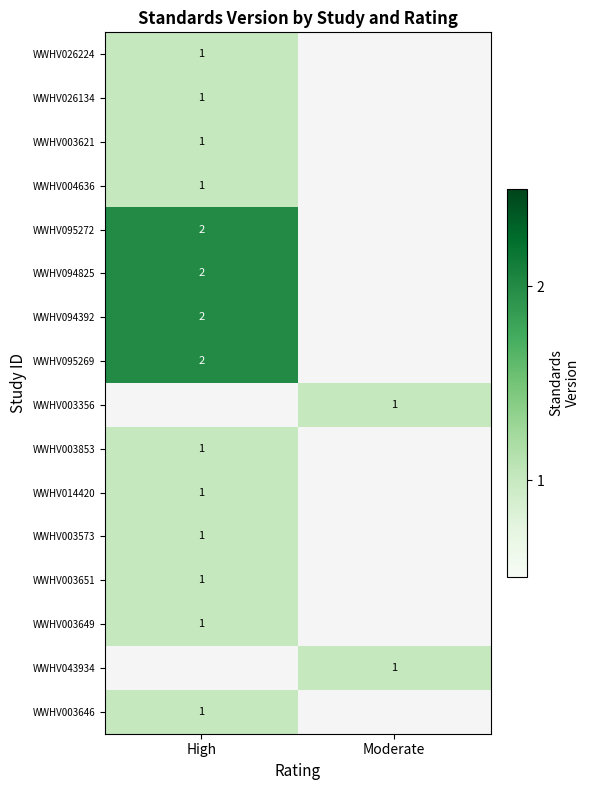

Is it true that WWHV026224 equals 0 at High?

False